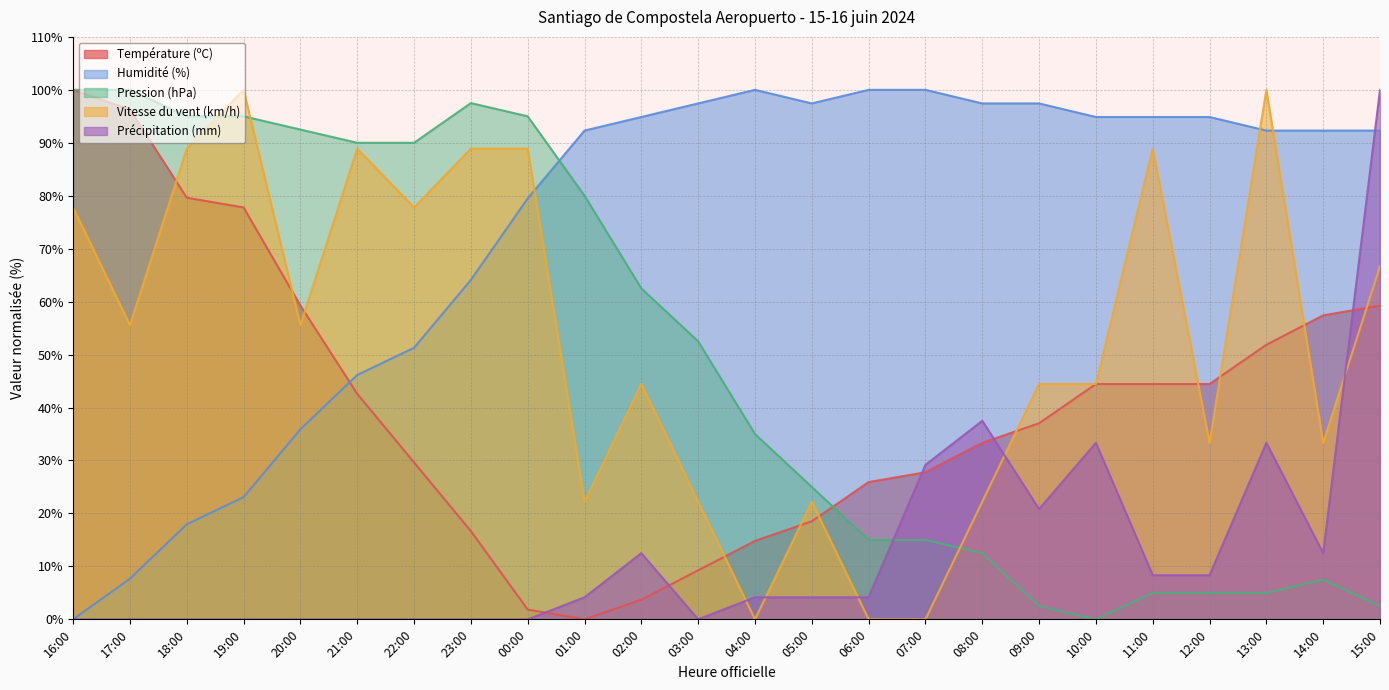

How many values in the Pression (hPa) series are below 52?

12